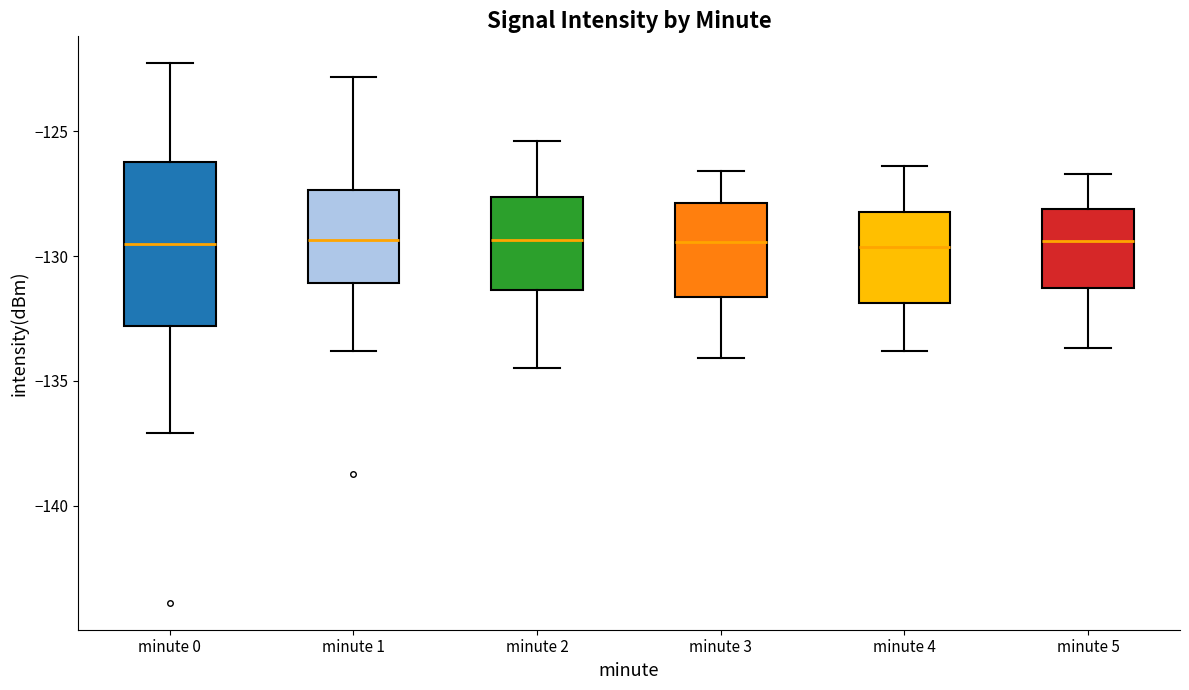

Reading left to right, transcribe this box plot: for each box, give where its median line is, the range the box spans, and where its two whiskers end, as read against the y-axis. The values are not printed on the chart, so give them approximately, as read against the axis.

minute 0: median -129.5, box -133.0 to -126.0, whiskers -137.0 to -122.5
minute 1: median -129.5, box -131.0 to -127.5, whiskers -134.0 to -123.0
minute 2: median -129.5, box -131.5 to -127.5, whiskers -134.5 to -125.5
minute 3: median -129.5, box -131.5 to -128.0, whiskers -134.0 to -126.5
minute 4: median -129.5, box -132.0 to -128.0, whiskers -134.0 to -126.5
minute 5: median -129.5, box -131.5 to -128.0, whiskers -133.5 to -126.5